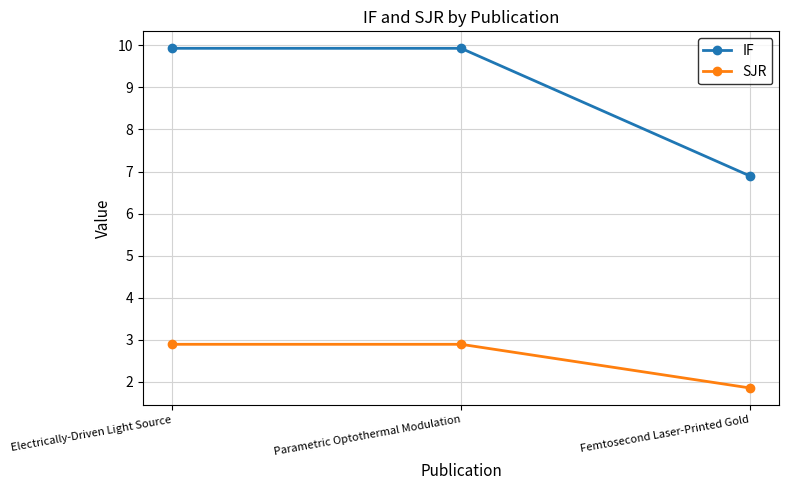

Which category has the lowest value in the IF series?

Femtosecond Laser-Printed Gold